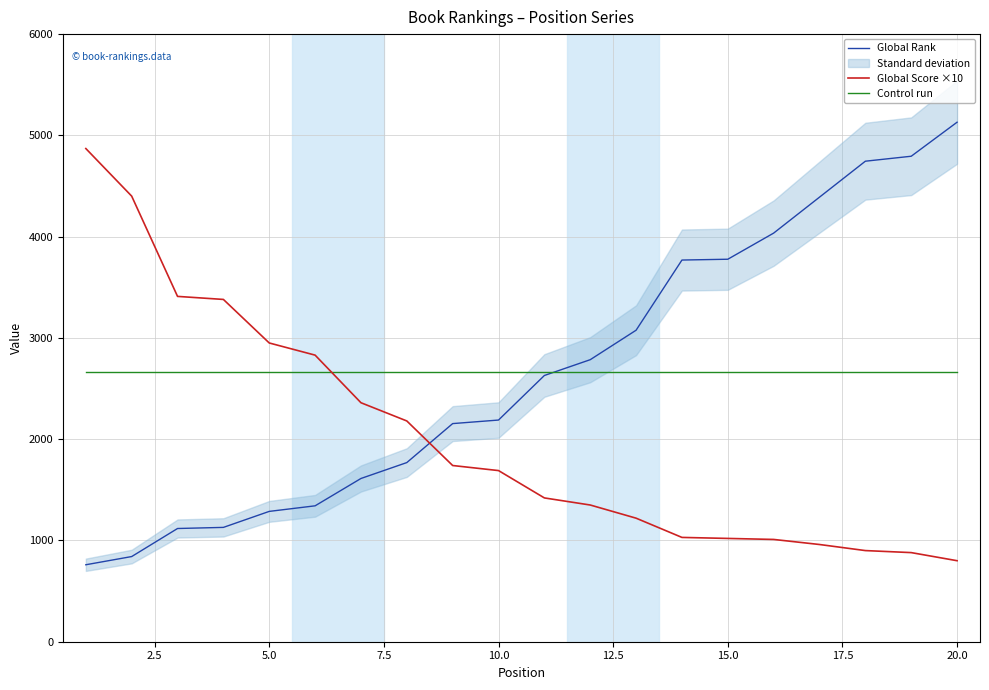

True or false: Global Score ×10 and Global Rank intersect in this chart.

True